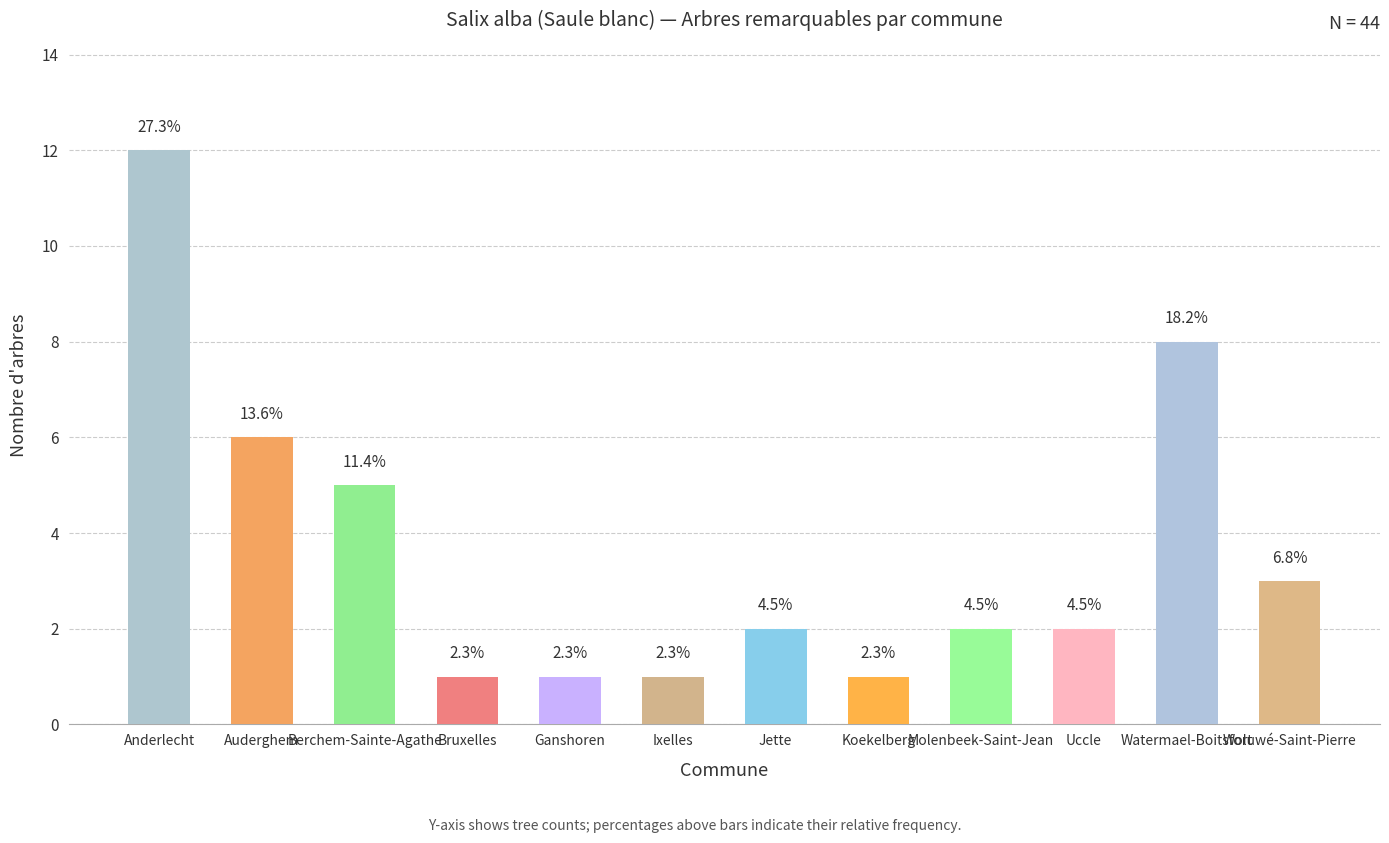

Are the bars horizontal?

No